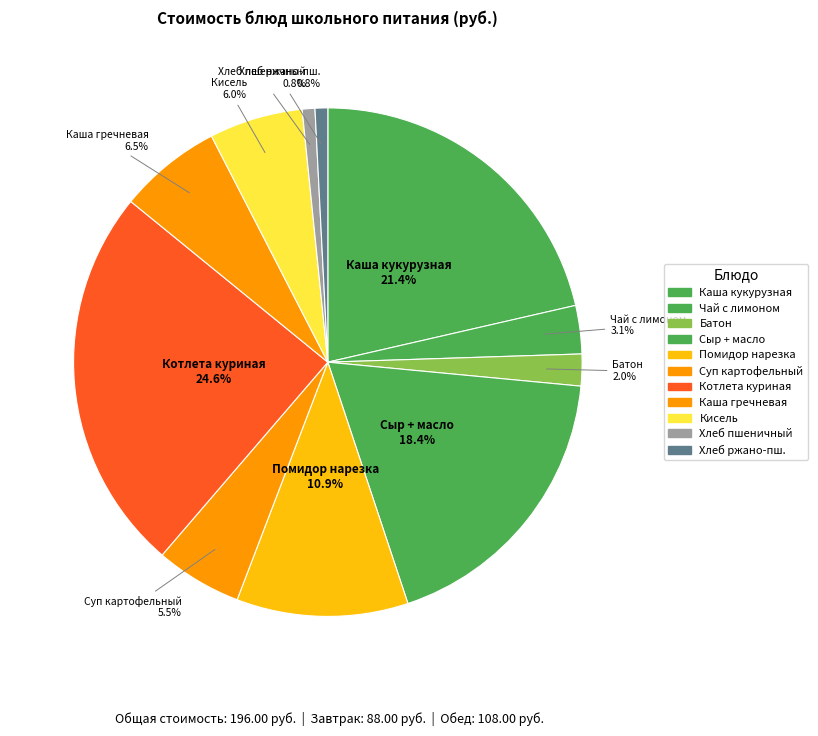

How many slices are in this pie chart?

11